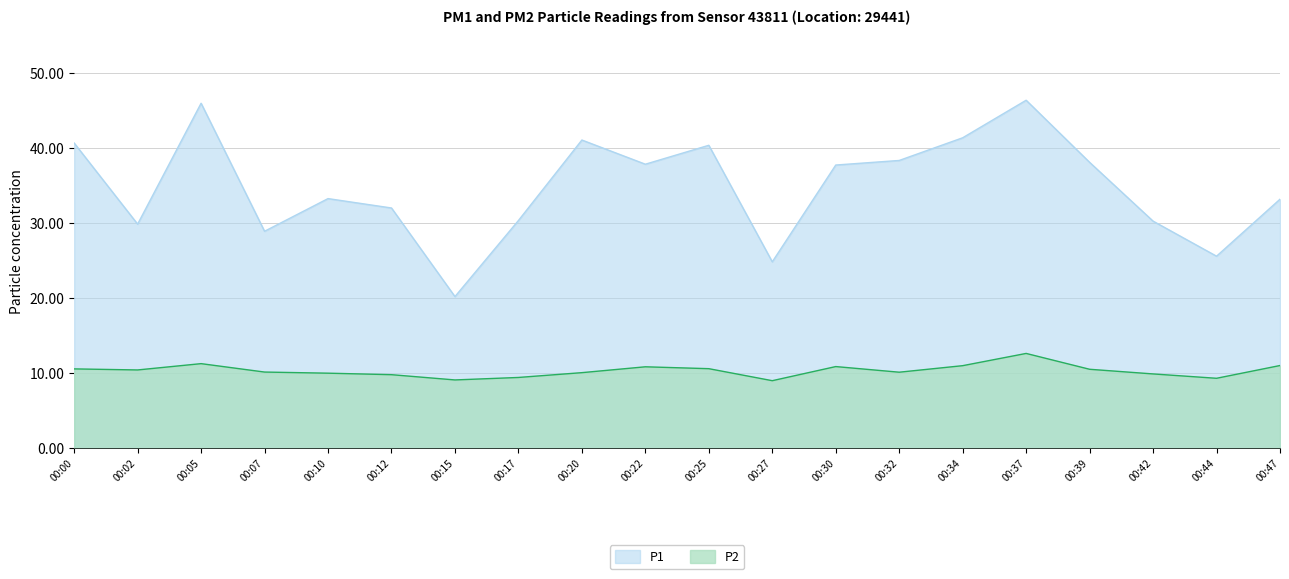

Reading right to left, transcribe all the data shown in this chart.

P1: 33.2	25.6	30.2	38.1	46.4	41.4	38.3	37.7	24.8	40.4	37.8	41.0	30.3	20.2	32.0	33.2	28.9	46.0	29.9	40.6
P2: 11.0	9.3	9.9	10.5	12.6	11.0	10.1	10.9	9.0	10.6	10.8	10.1	9.4	9.1	9.8	10.0	10.2	11.3	10.4	10.6